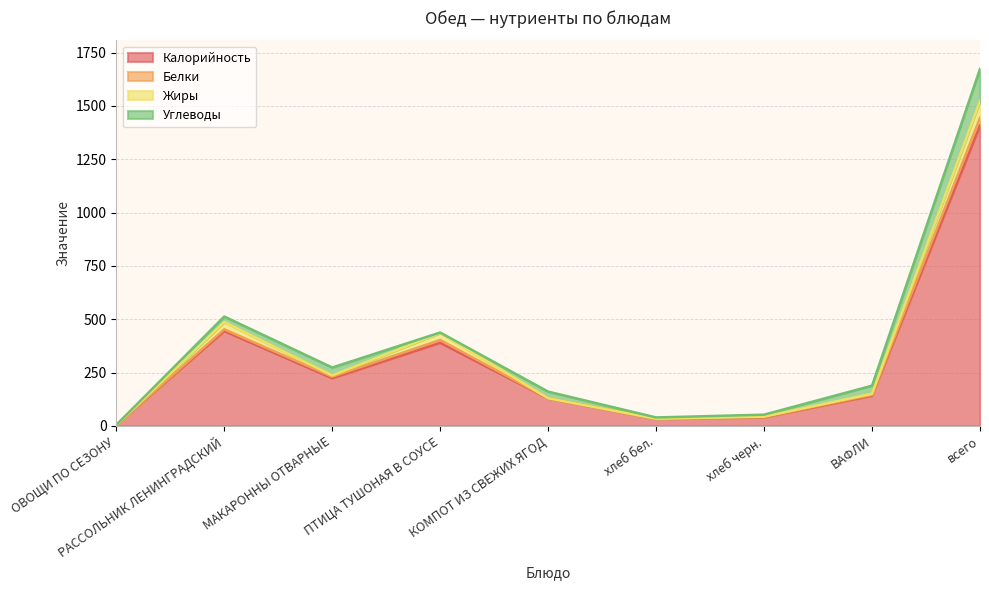

True or false: Калорийность and Белки cross at least once.

False